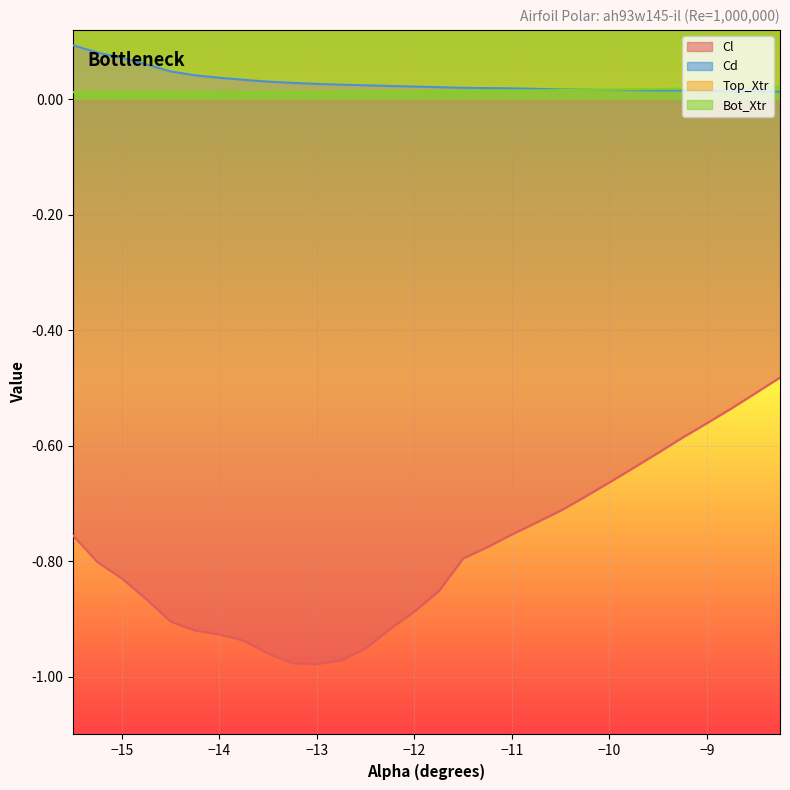

What is the smallest value displayed?

-1.0